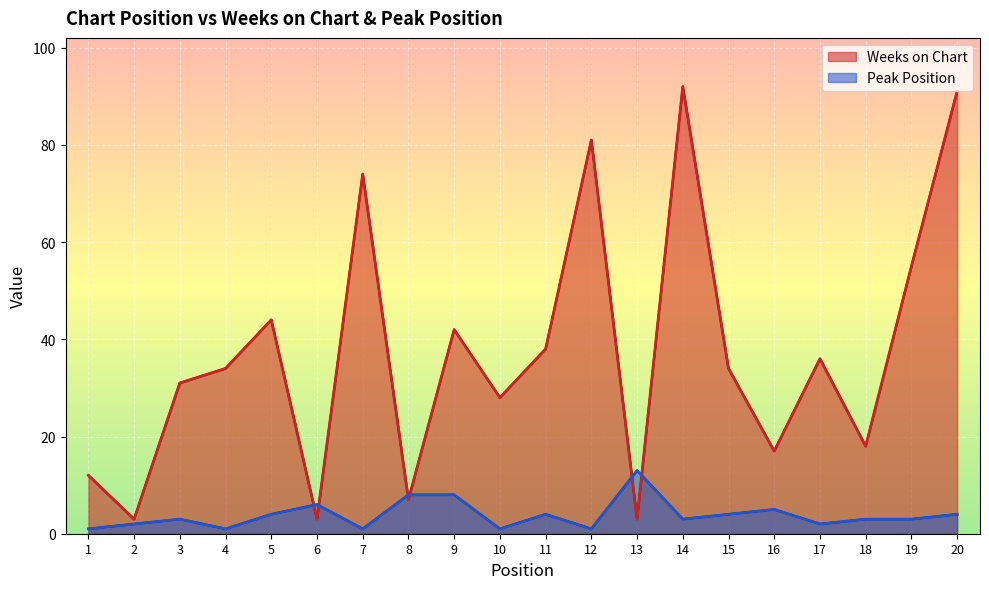

Is it true that Peak Position equals 1 at 1?

False